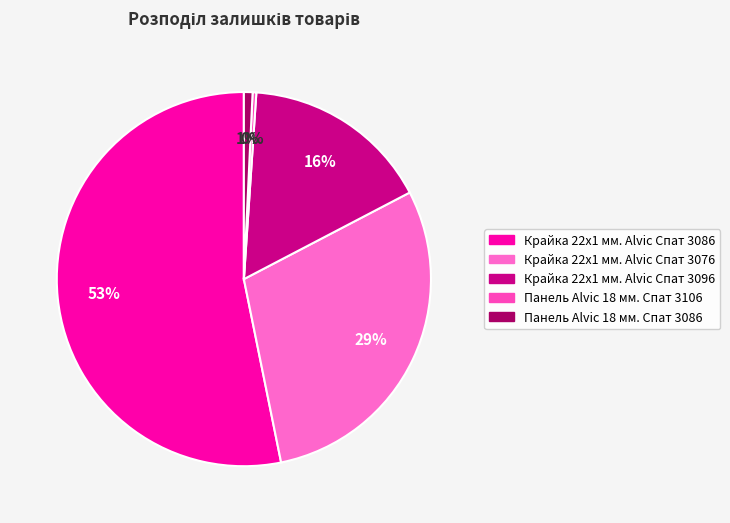

To the nearest percent, what percentage of the pie is Крайка 22x1 мм. Alvic Спат 3076?

29%